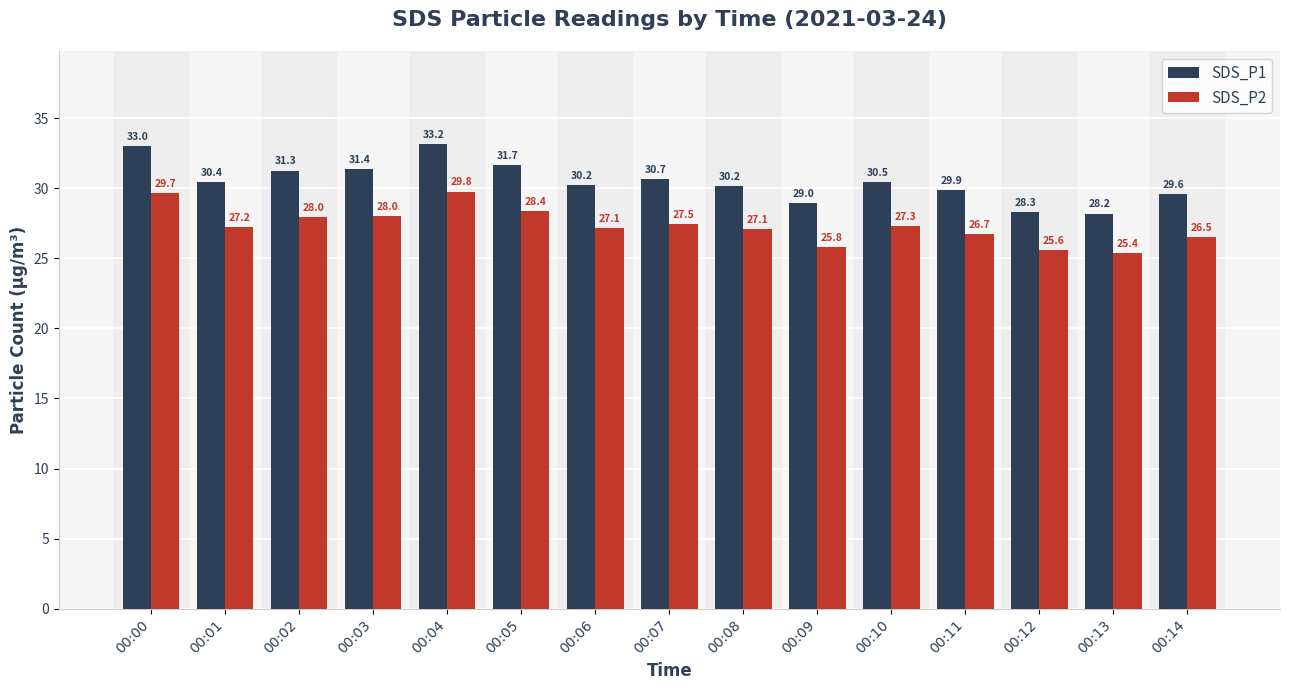

How many distinct data groups are displayed?

2